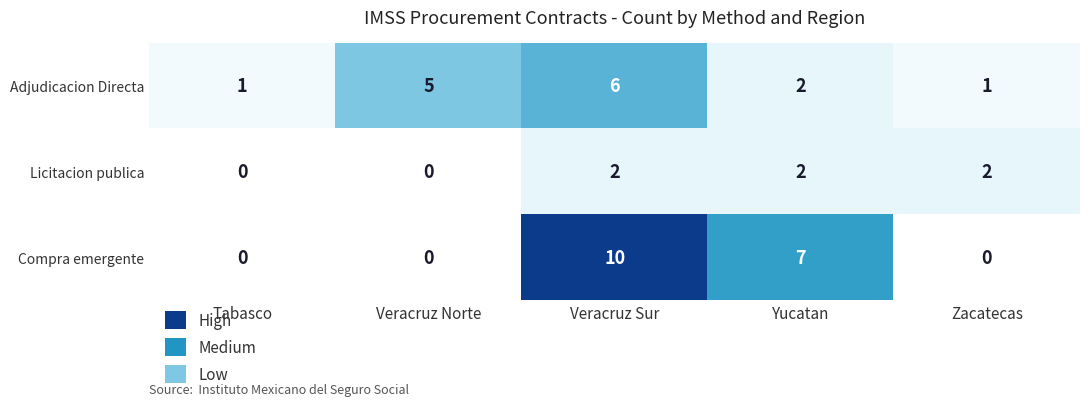

What is the sum of all Adjudicacion Directa values?

15